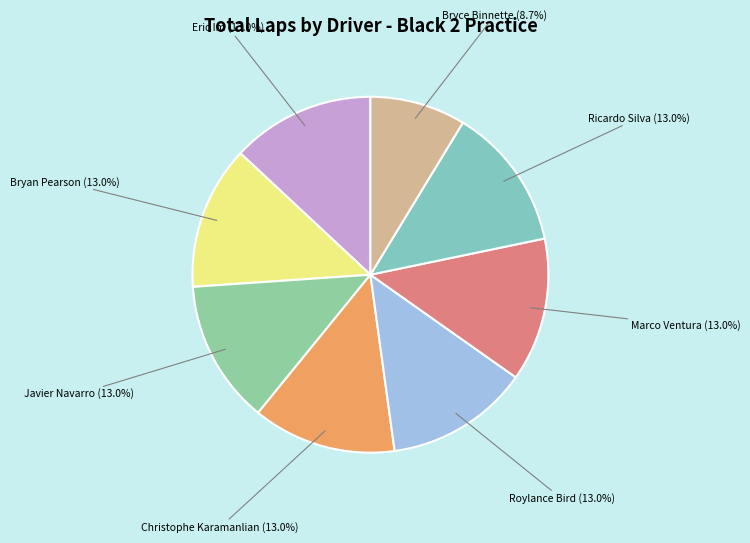

Count the number of slices in the pie.

8